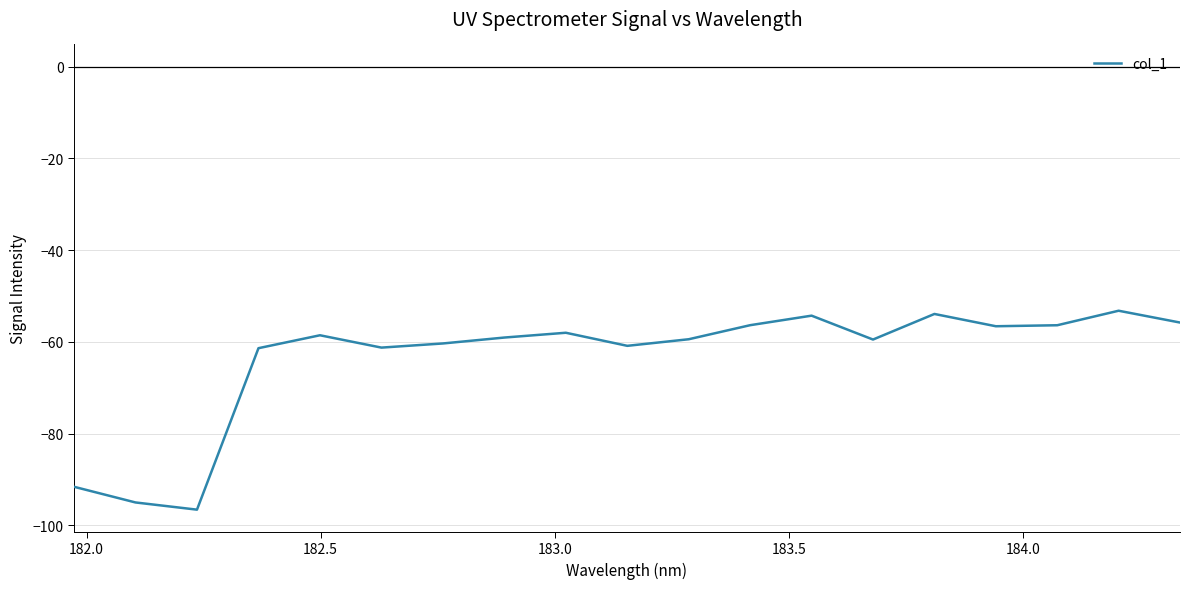

What is the minimum value shown in the chart?

-96.6